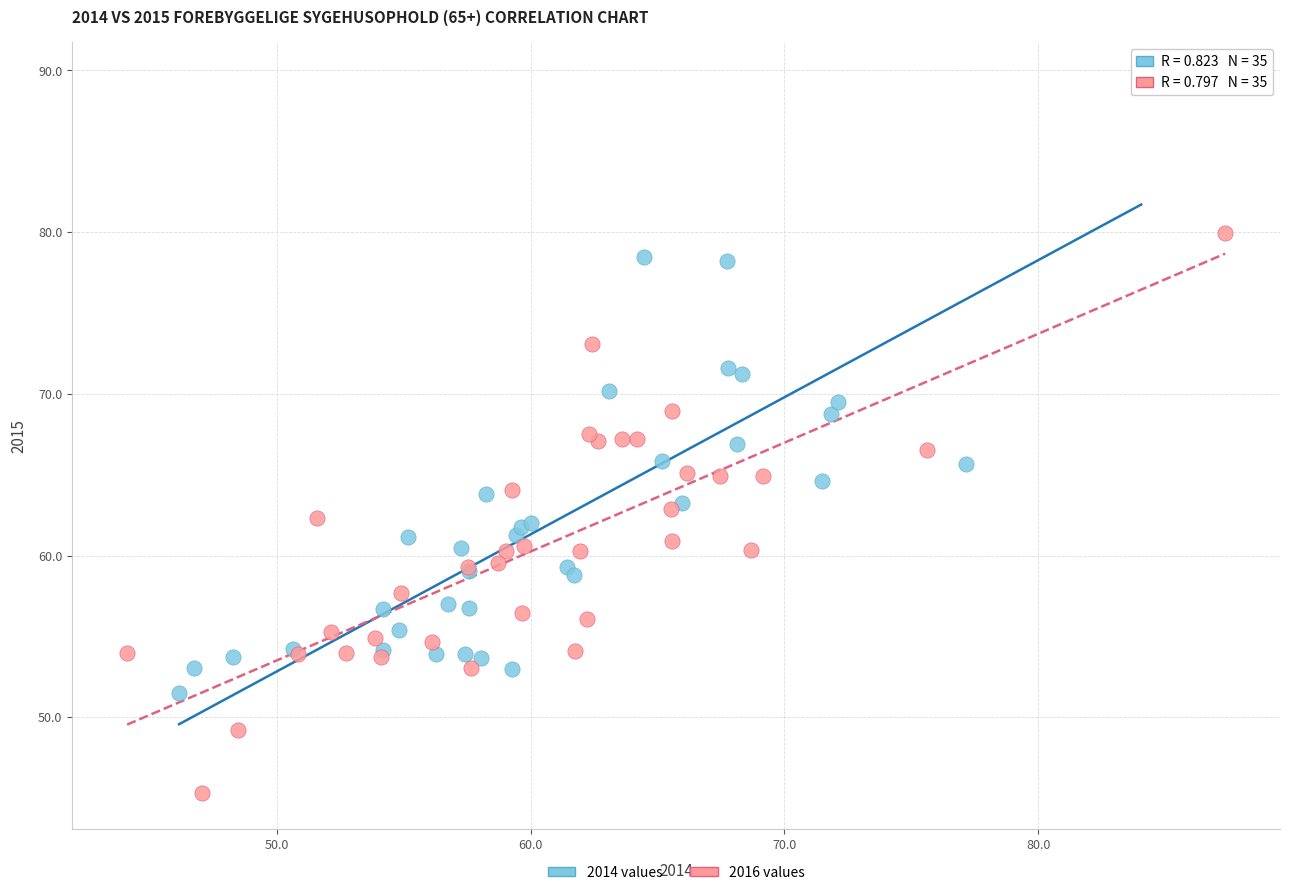

Which series has the widest spread of Y values?

2014 values